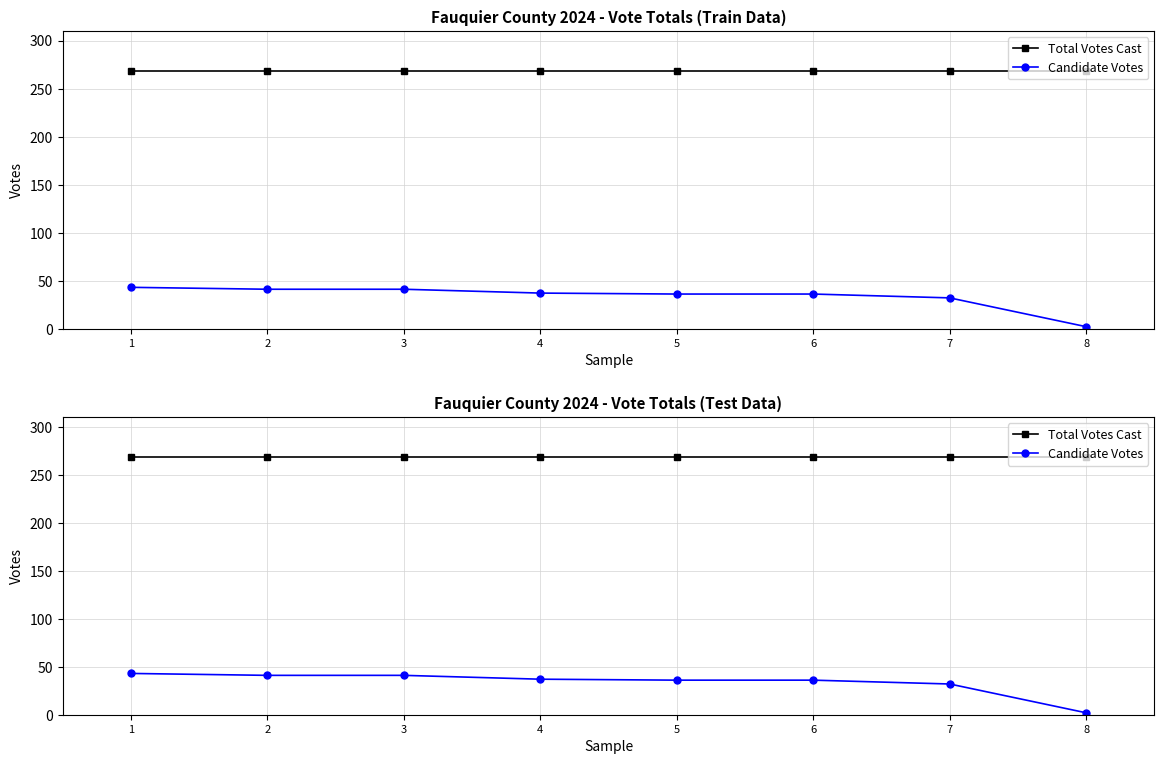

True or false: Candidate Votes has more than 2 interior local peaks.

False